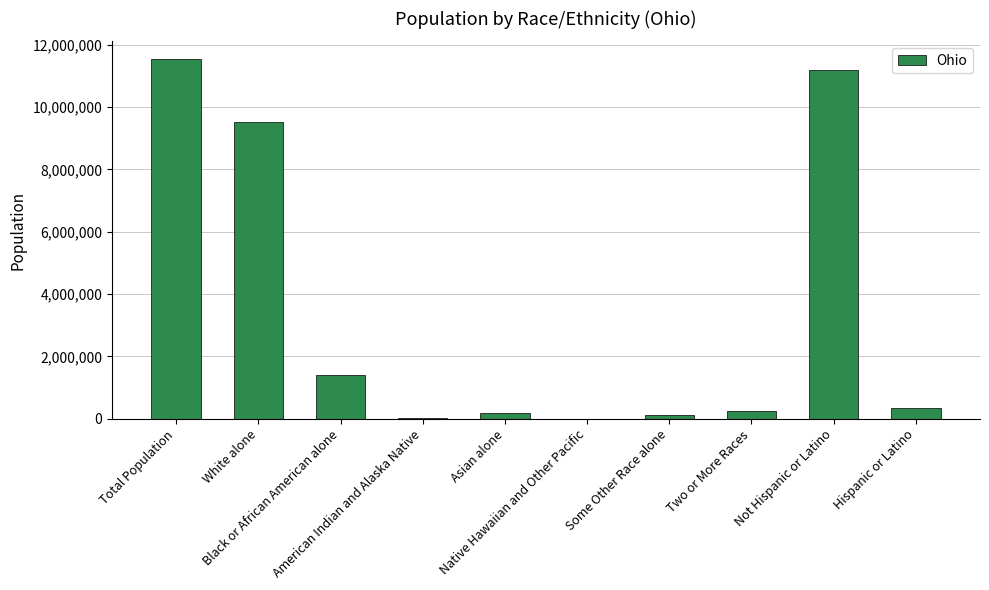

What is the maximum value shown in the chart?

11536504